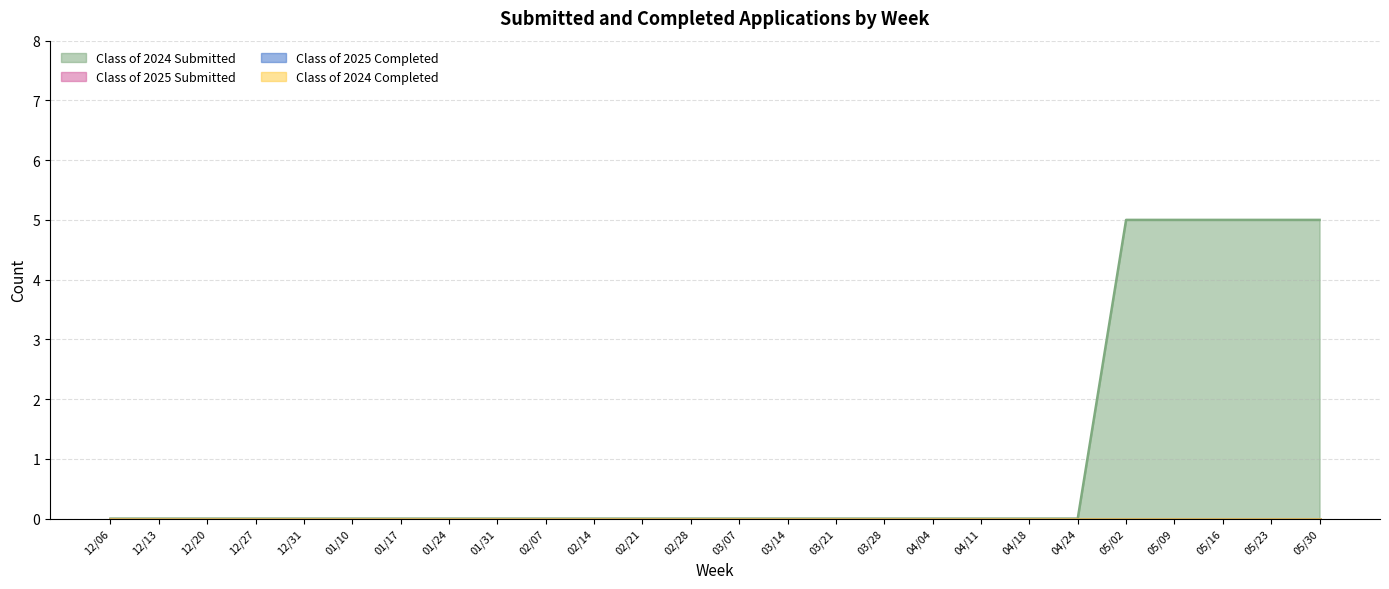

True or false: Class of 2024 Submitted and Class of 2025 Completed intersect in this chart.

False